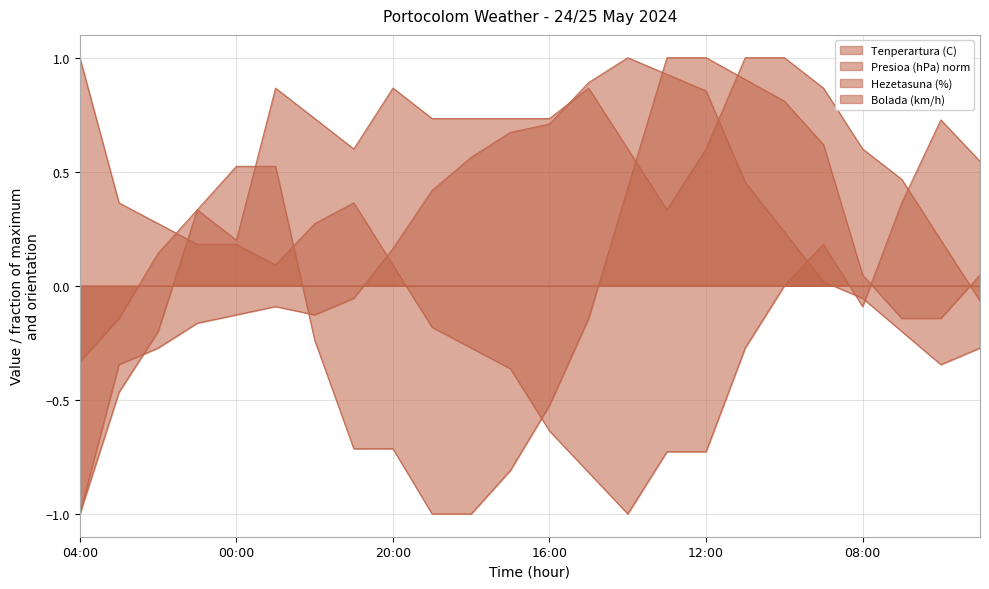

What is the sum of all Tenperartura (C) values?

3.9